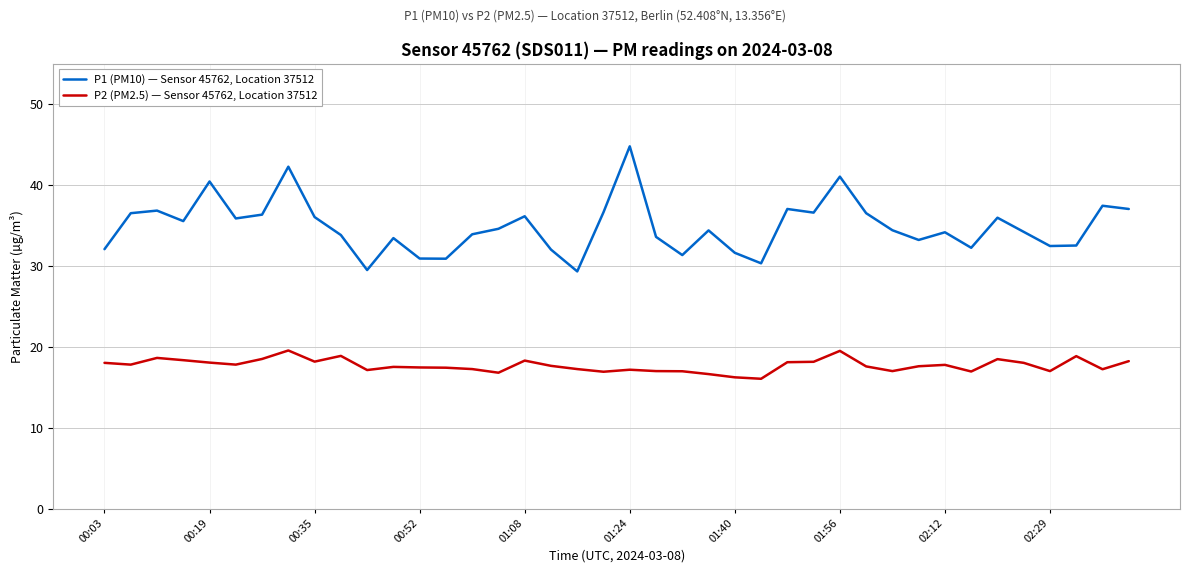

What are all the series names shown in the legend?

P1 (PM10) — Sensor 45762, Location 37512, P2 (PM2.5) — Sensor 45762, Location 37512